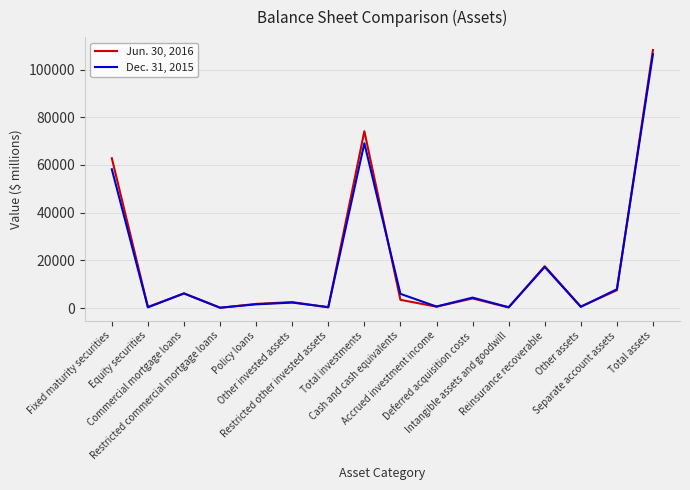

True or false: Jun. 30, 2016 has more than 1 points higher than both neighbors.

True